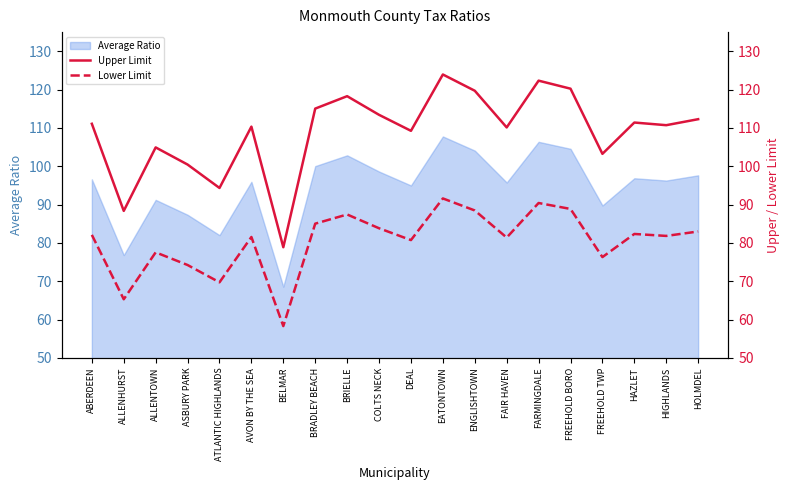

What is the label of the 19th point from the right?

ALLENHURST